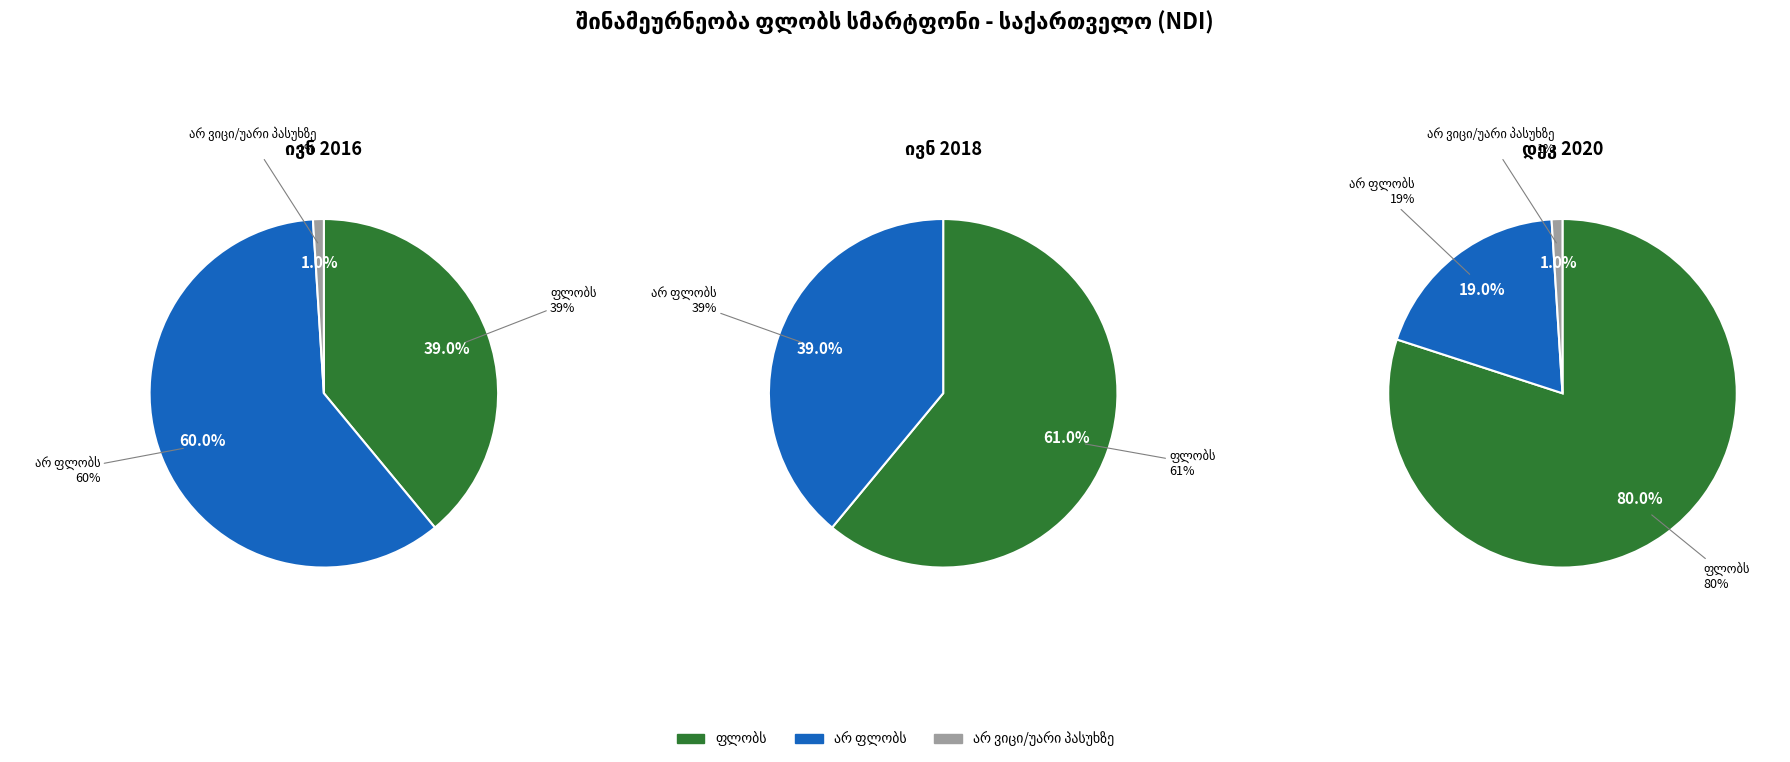

True or false: ივლ 2019 accounts for 1% of the total.

False